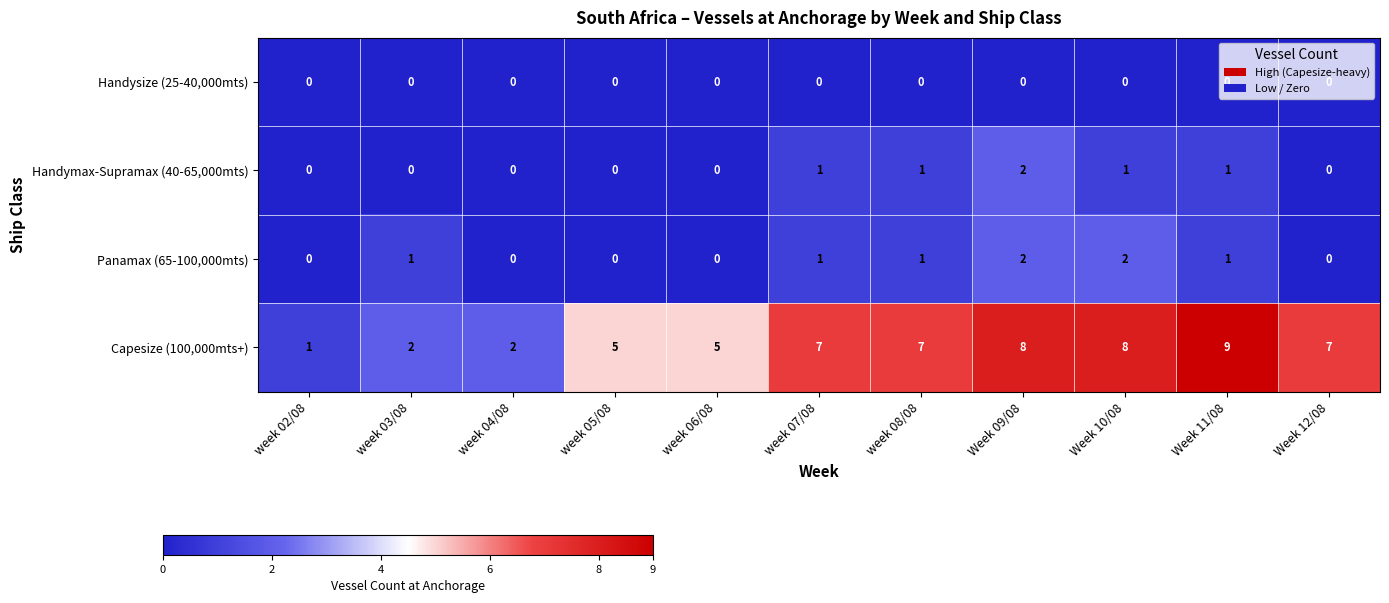

The value of Panamax (65-100,000mts) at week 04/08 is 0. True or false?

True